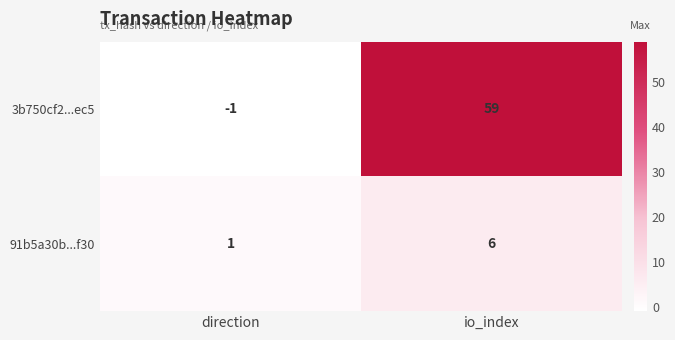

What is the difference between the highest and lowest values at direction?

2